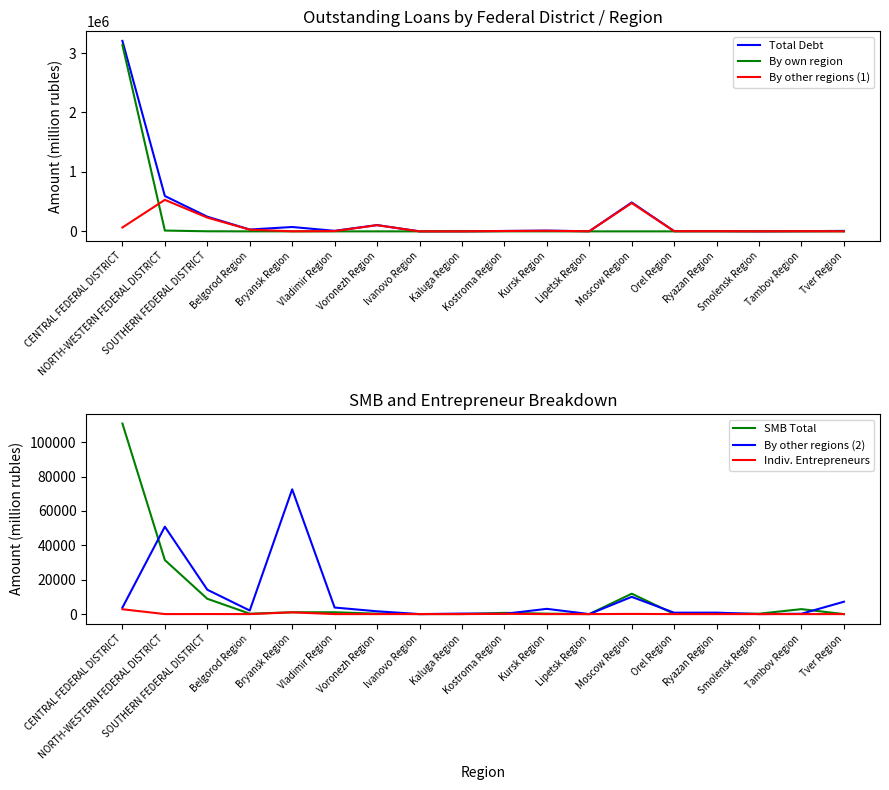

What is the greatest value displayed?

3205032